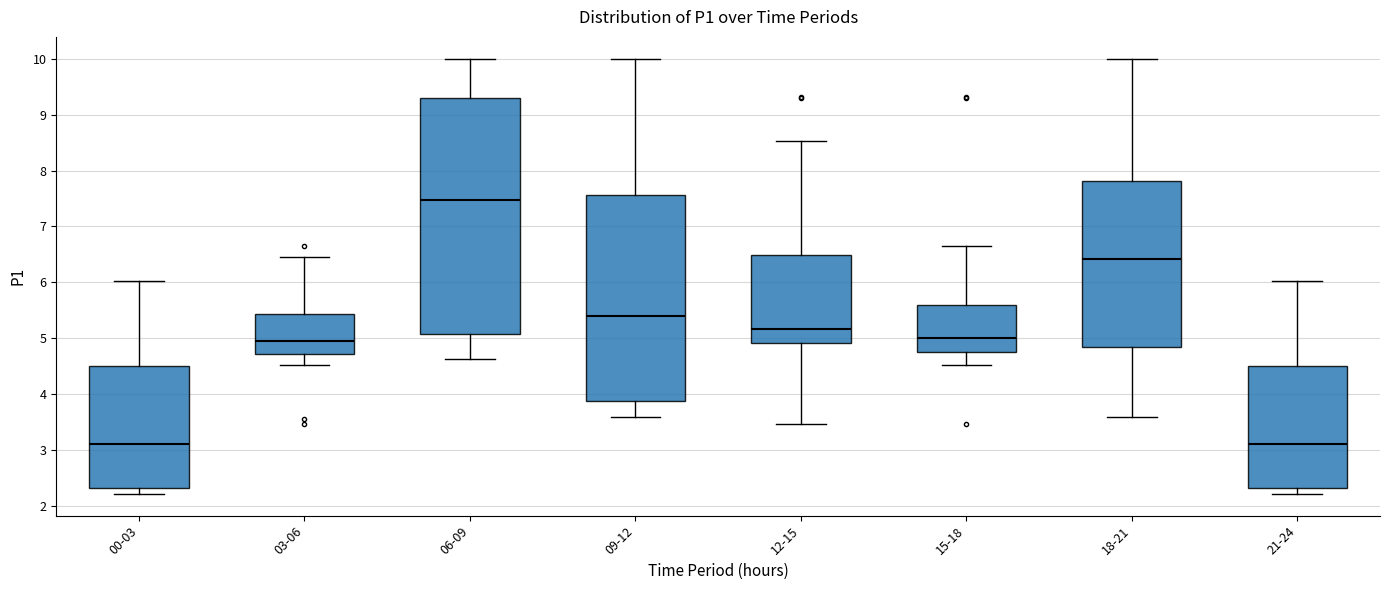

Which box is the tallest, from its lower edge to its upper edge?

06-09